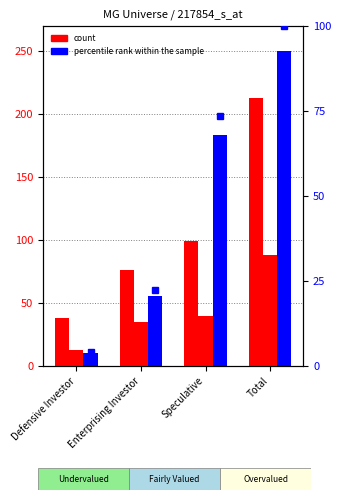

At which category is the sum across all series the highest?

Total